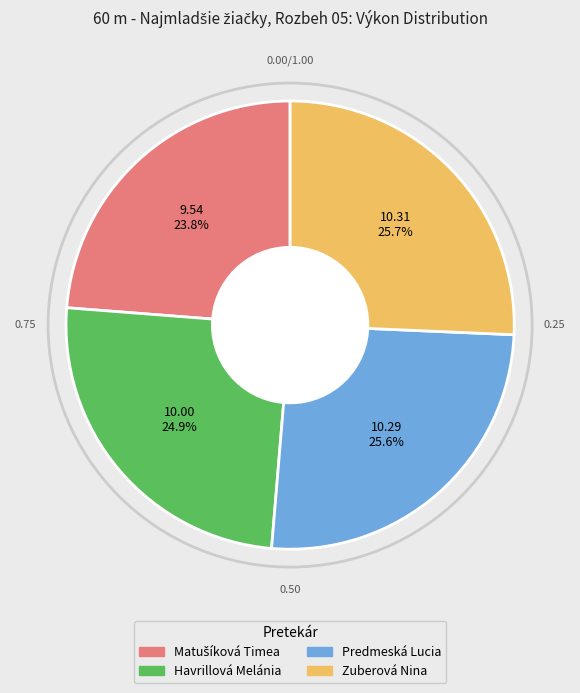

Does Zuberová Nina account for over 50% of the chart?

No